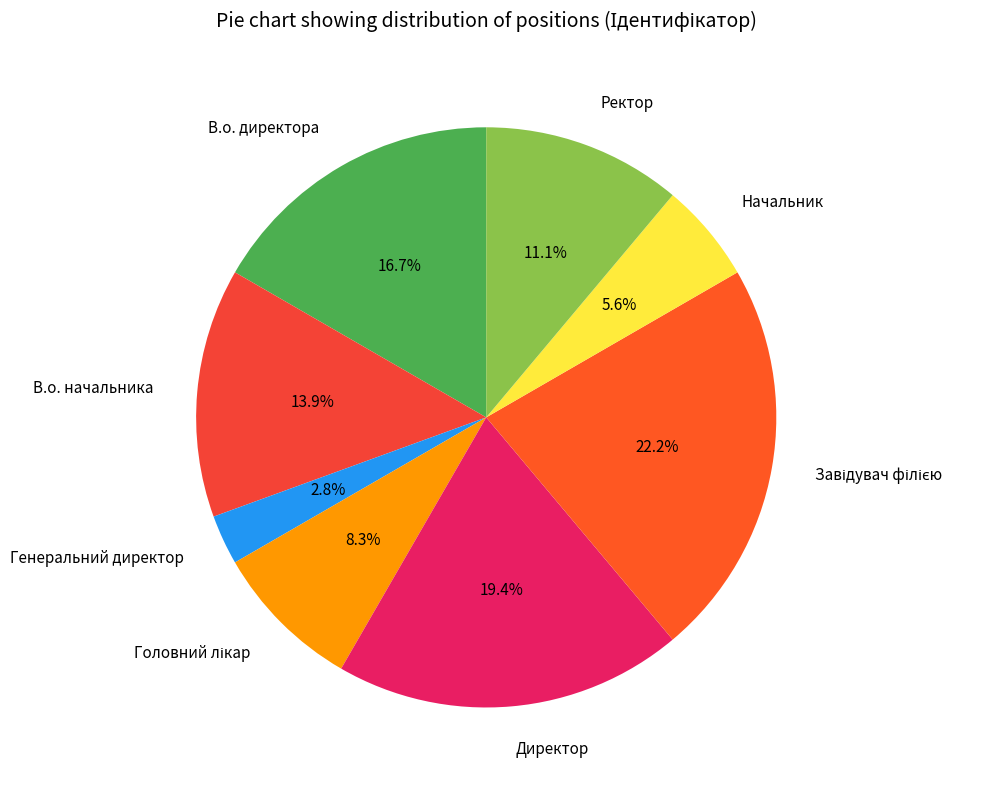

To the nearest percent, what is the difference between the largest and smallest slice percentages?

19%